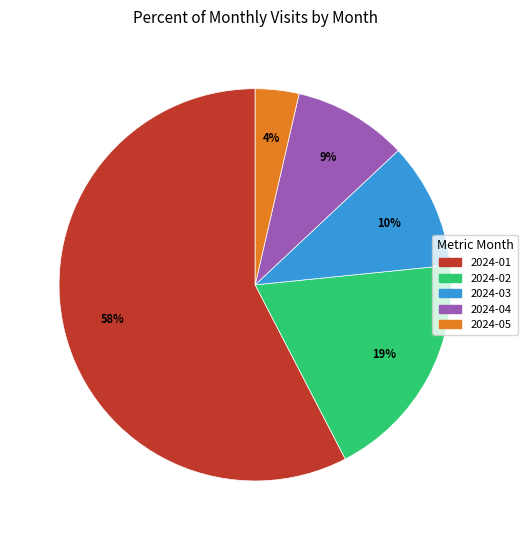

Which category has the biggest portion of the pie?

2024-01